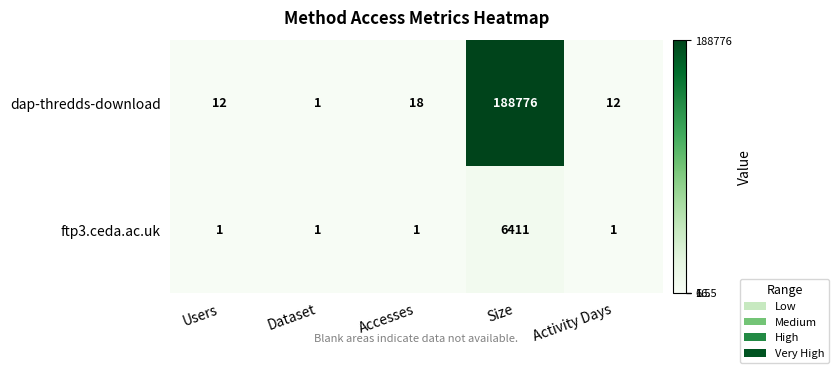

What is the sum of all ftp3.ceda.ac.uk values?

6415